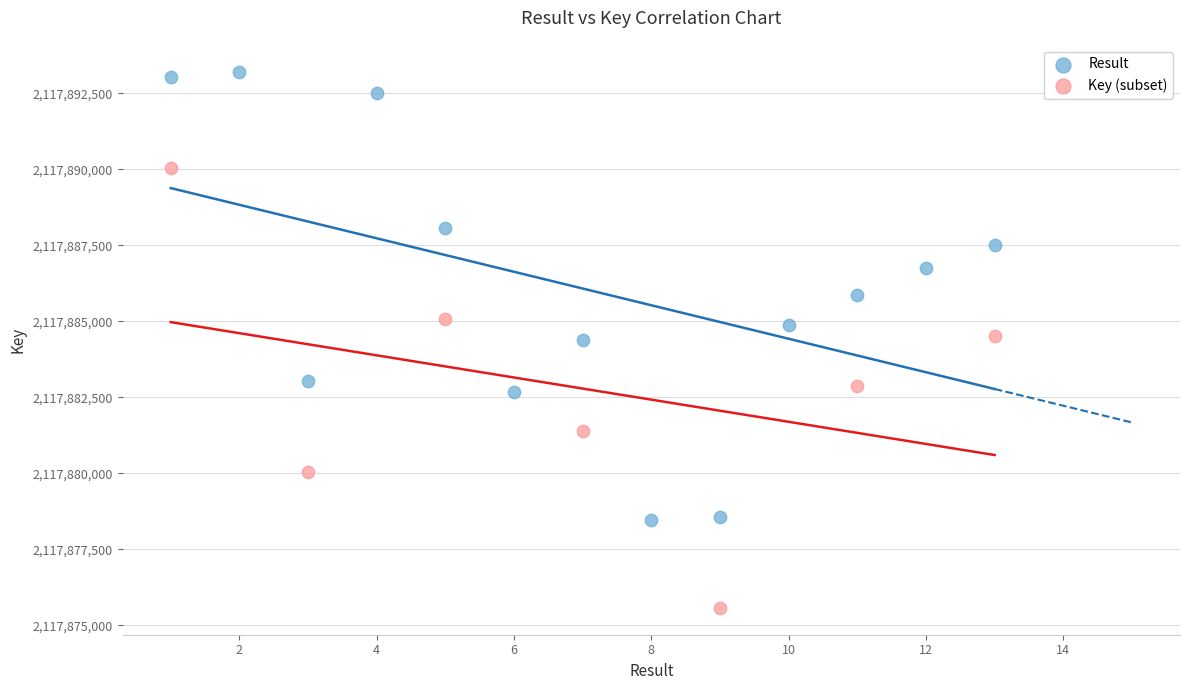

Which series has the widest spread of Y values?

Result